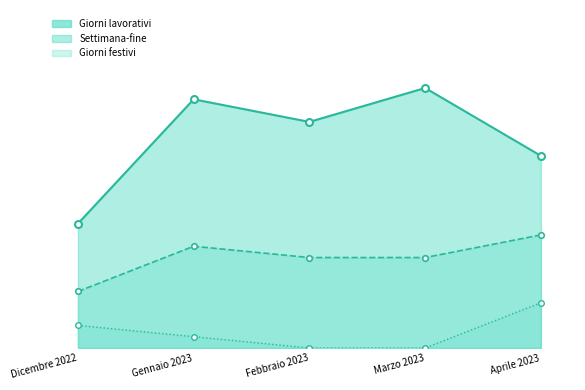

What is the difference between the Giorni festivi_markers values at Dicembre 2022 and Gennaio 2023?

1